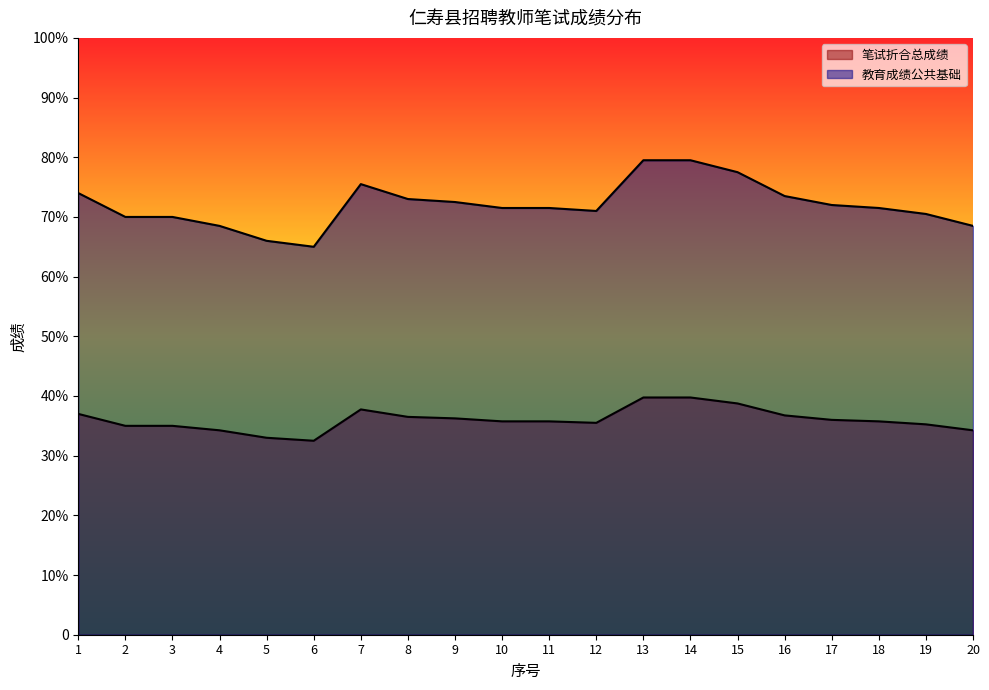

At how many categories does at least one series exceed 46?

20